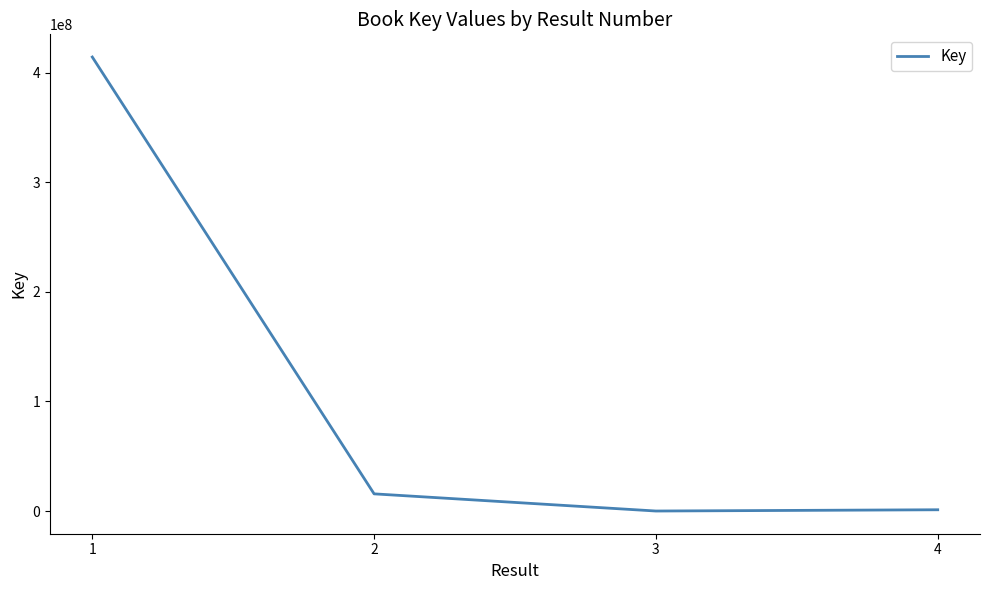

What is the greatest value displayed?

414339473